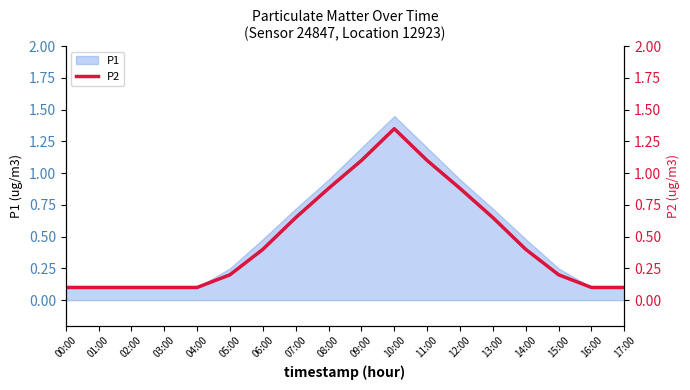

What is the label of the 12th point from the left?

11:00